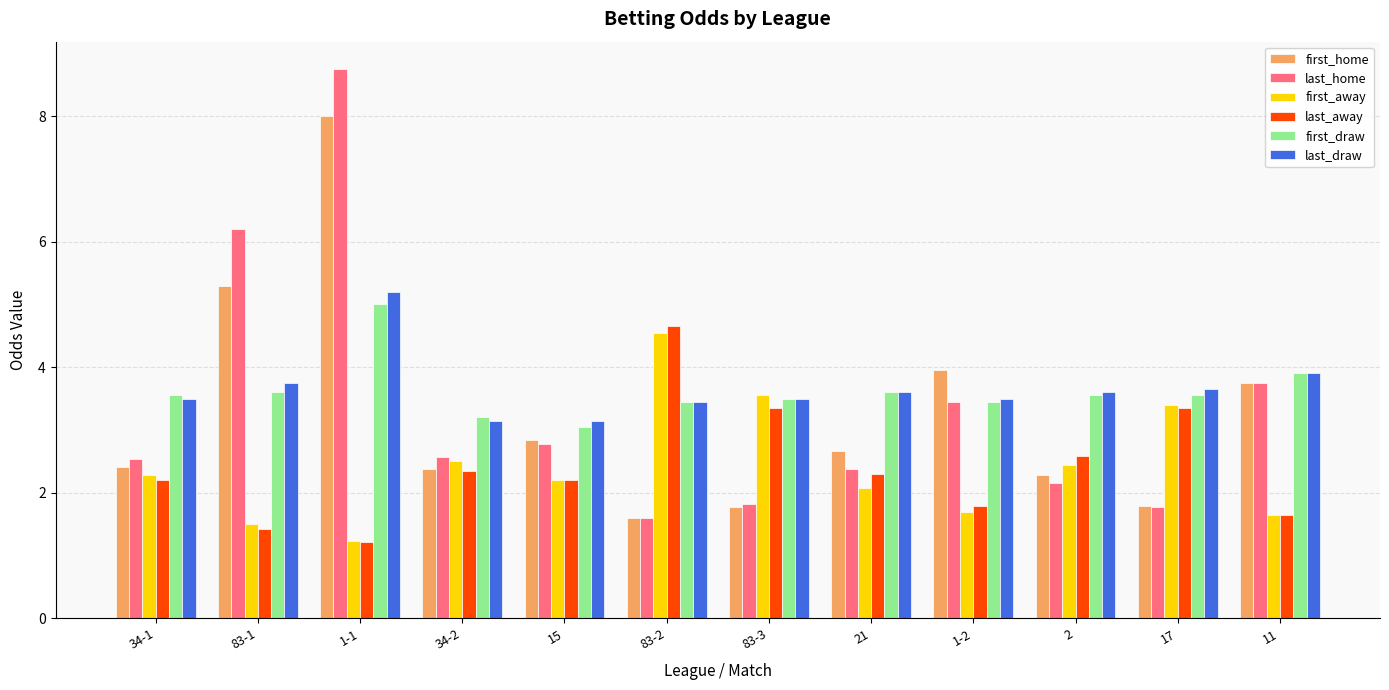

What is the value of the first_away bar at the 4th from the left?

2.5